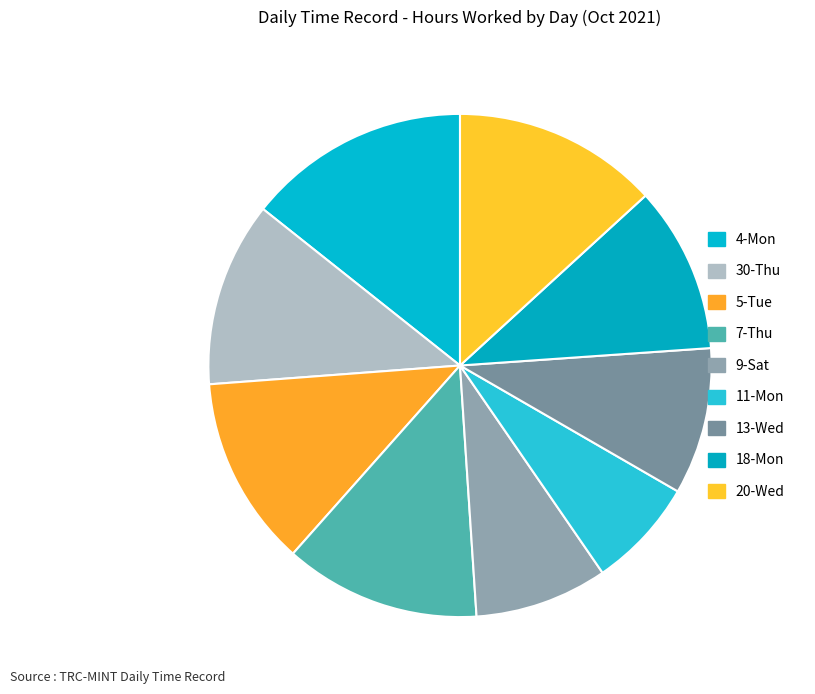

To the nearest percent, what is the difference between the 18-Mon and 11-Mon slice percentages?

4%